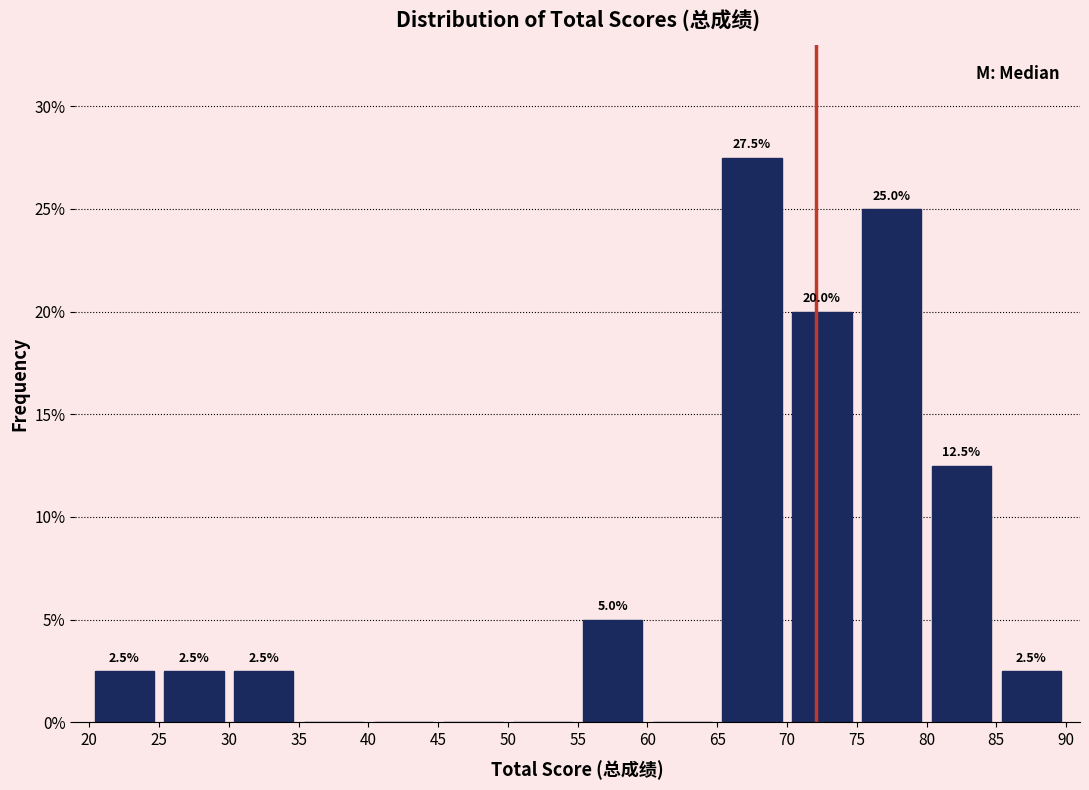

Which range on the x-axis has the tallest bar?

65 to 70